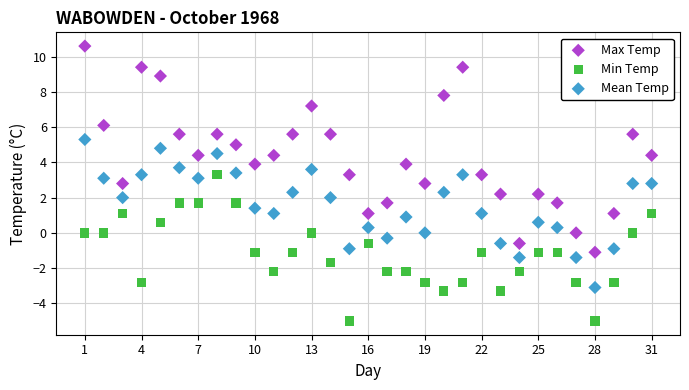

Which series contains the highest Y value?

Max Temp